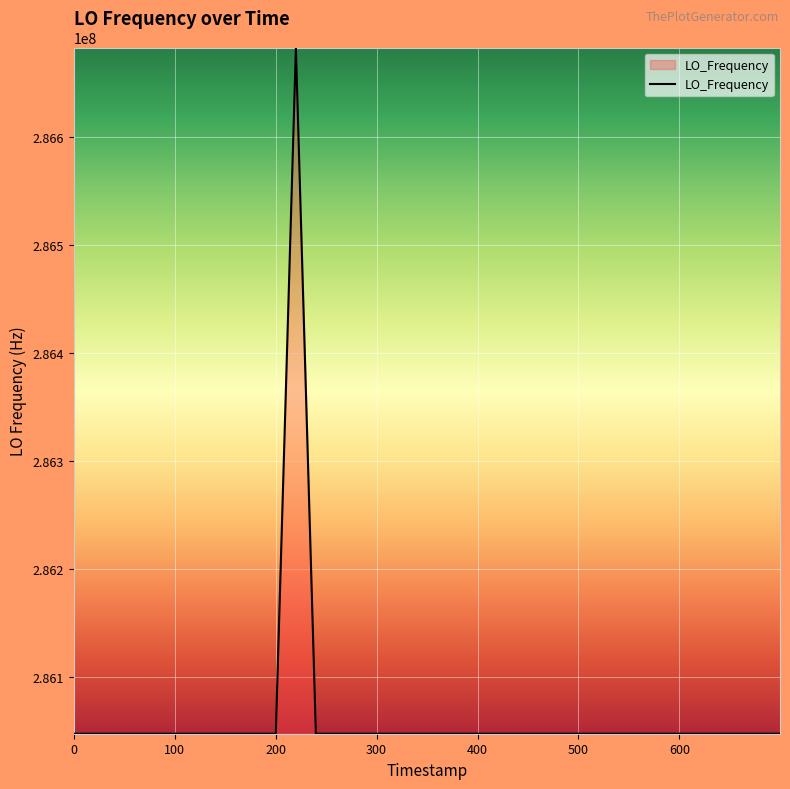

Count the number of data series in this chart.

1